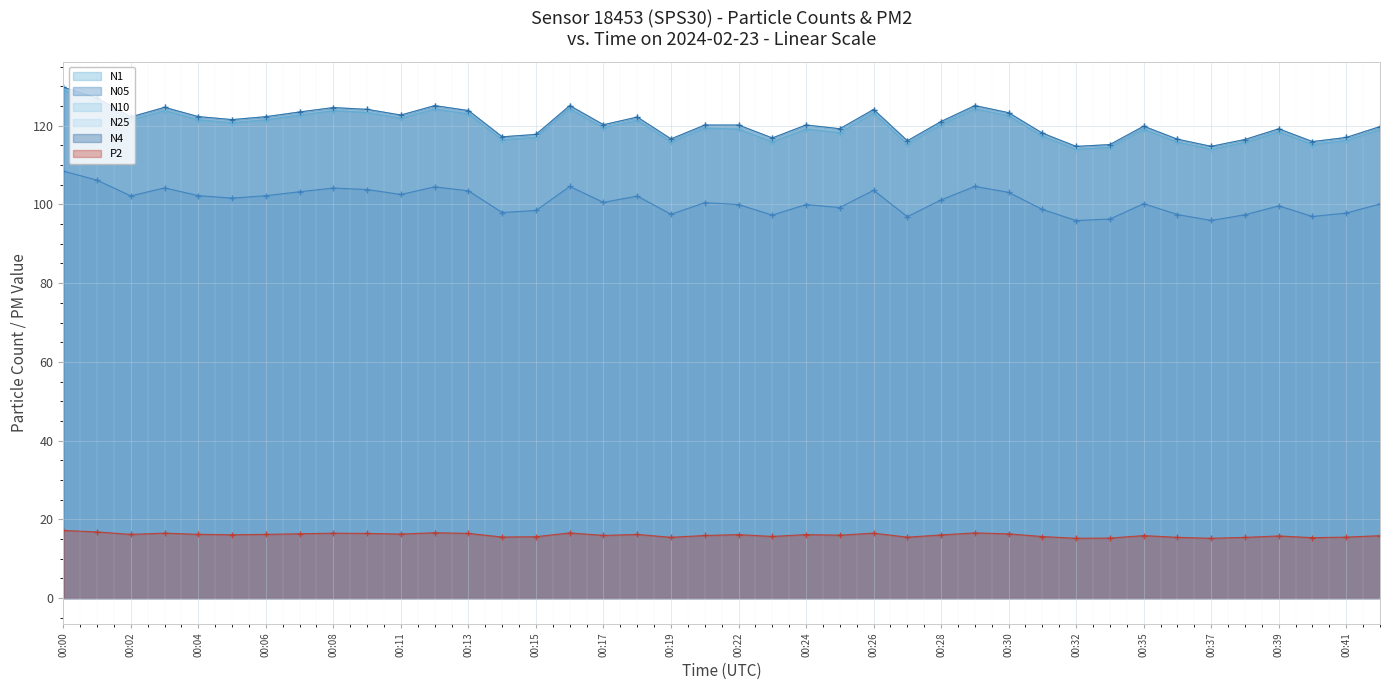

What is the sum of all N4 values?

4826.2